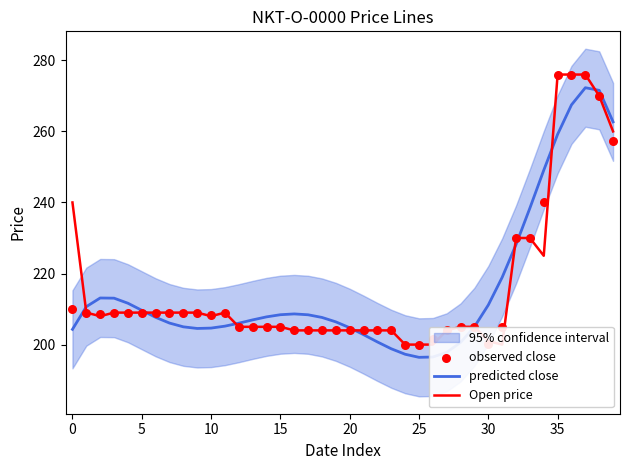

At which category is the sum across all series the highest?

37